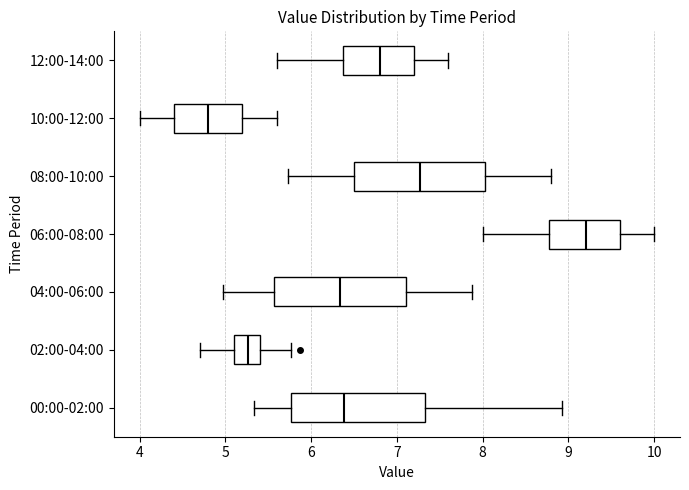

Reading bottom to top, transcribe this box plot: for each box, give where its median line is, the range the box spans, and where its two whiskers end, as read against the x-axis. The values are not printed on the chart, so give them approximately, as read against the axis.

00:00-02:00: median 6.4, box 5.8 to 7.3, whiskers 5.3 to 8.9
02:00-04:00: median 5.3, box 5.1 to 5.4, whiskers 4.7 to 5.8
04:00-06:00: median 6.3, box 5.6 to 7.1, whiskers 5.0 to 7.9
06:00-08:00: median 9.2, box 8.8 to 9.6, whiskers 8.0 to 10.0
08:00-10:00: median 7.3, box 6.5 to 8.0, whiskers 5.7 to 8.8
10:00-12:00: median 4.8, box 4.4 to 5.2, whiskers 4.0 to 5.6
12:00-14:00: median 6.8, box 6.4 to 7.2, whiskers 5.6 to 7.6